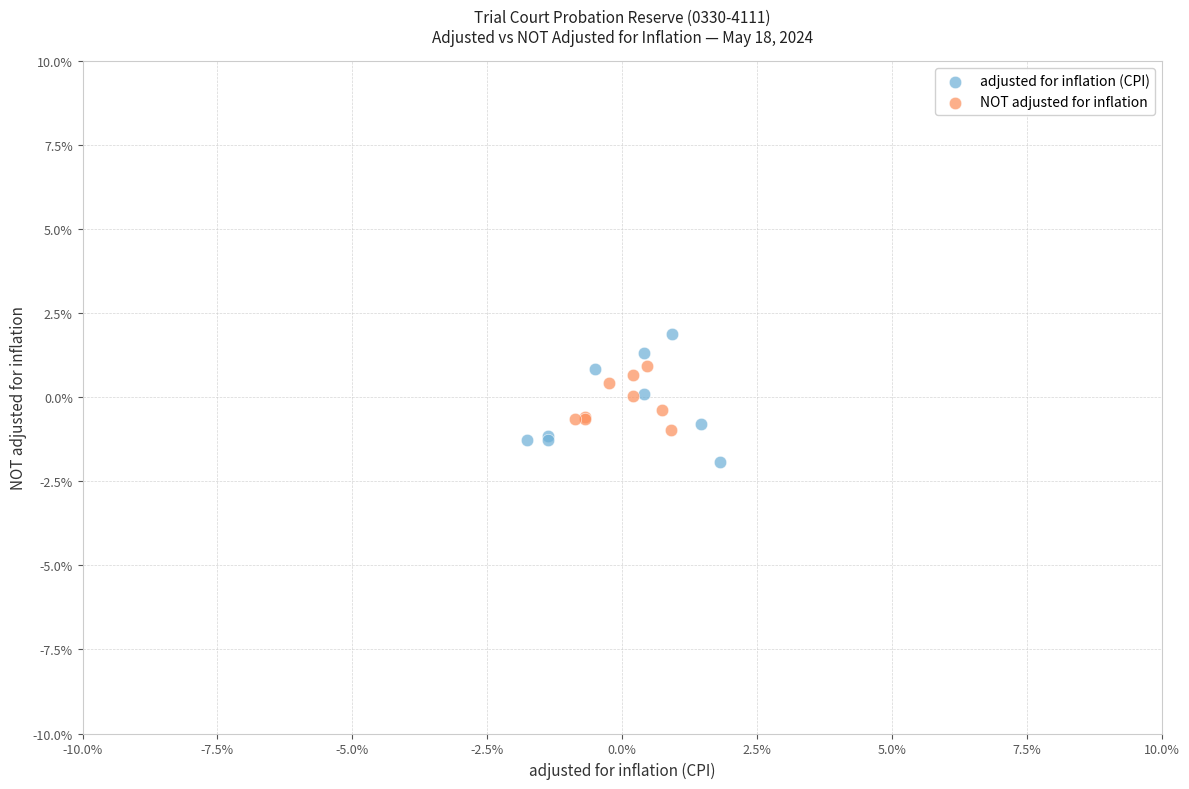

Which series contains the lowest Y value?

adjusted for inflation (CPI)